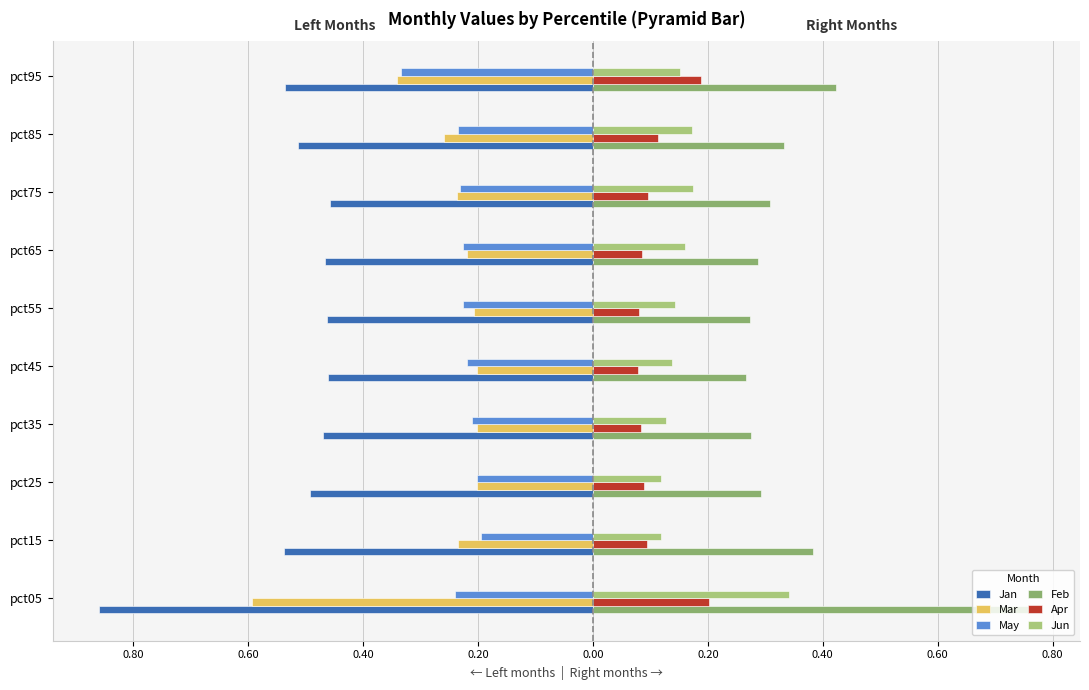

What are all the series names shown in the legend?

Jan, Mar, May, Feb, Apr, Jun